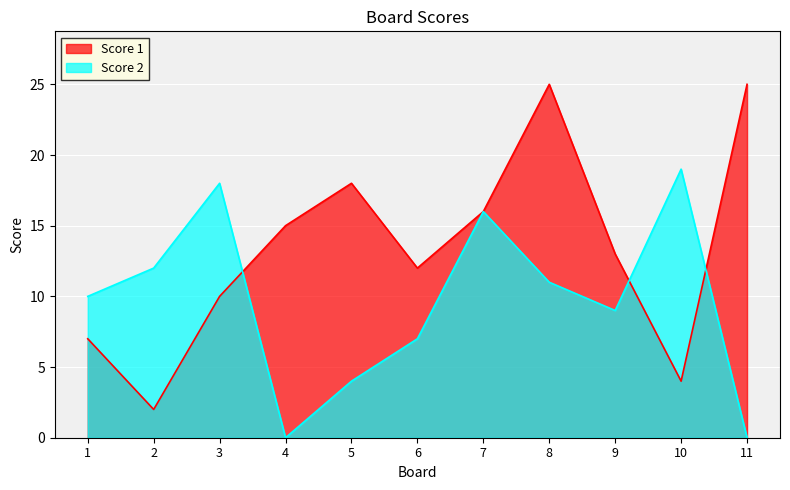

What is the value of the Score 1 point at the 5th from the left?

18